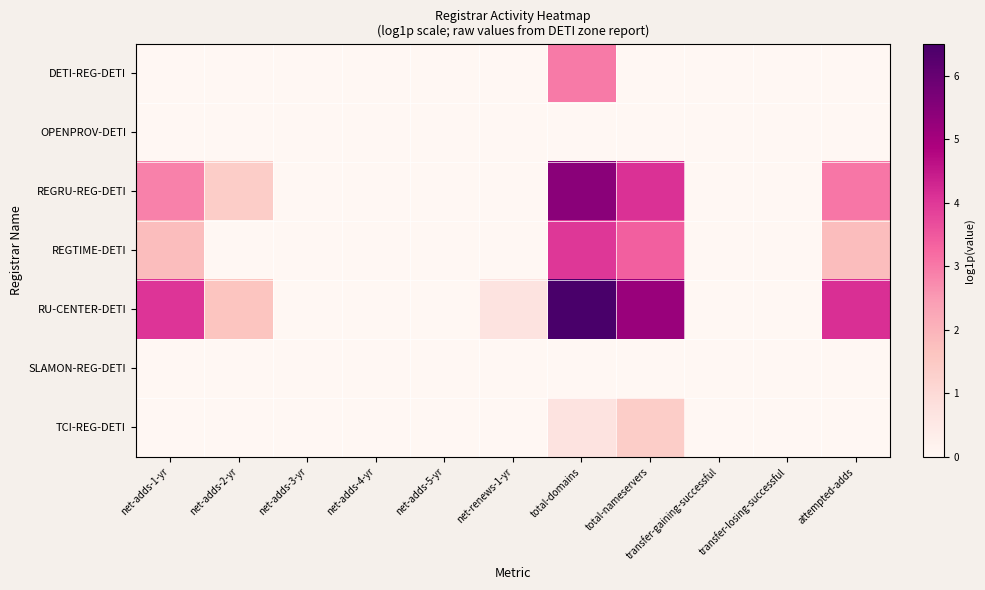

How many categories are shown in the chart?

11